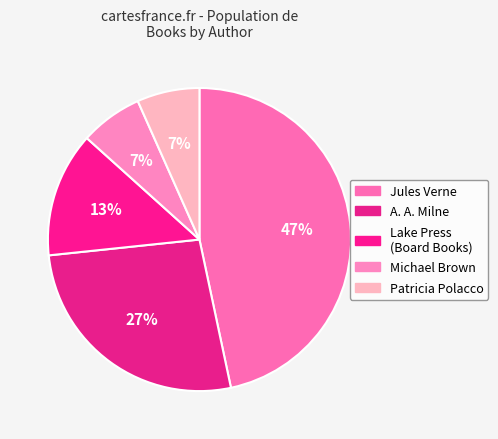

How many segments does this pie chart have?

5